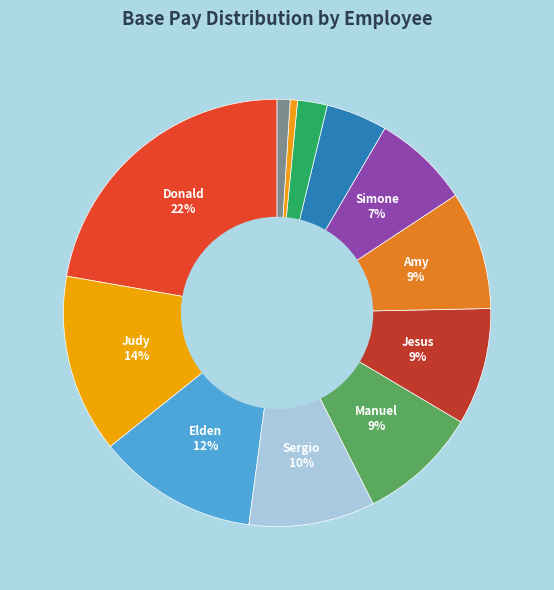

How many segments does this pie chart have?

12